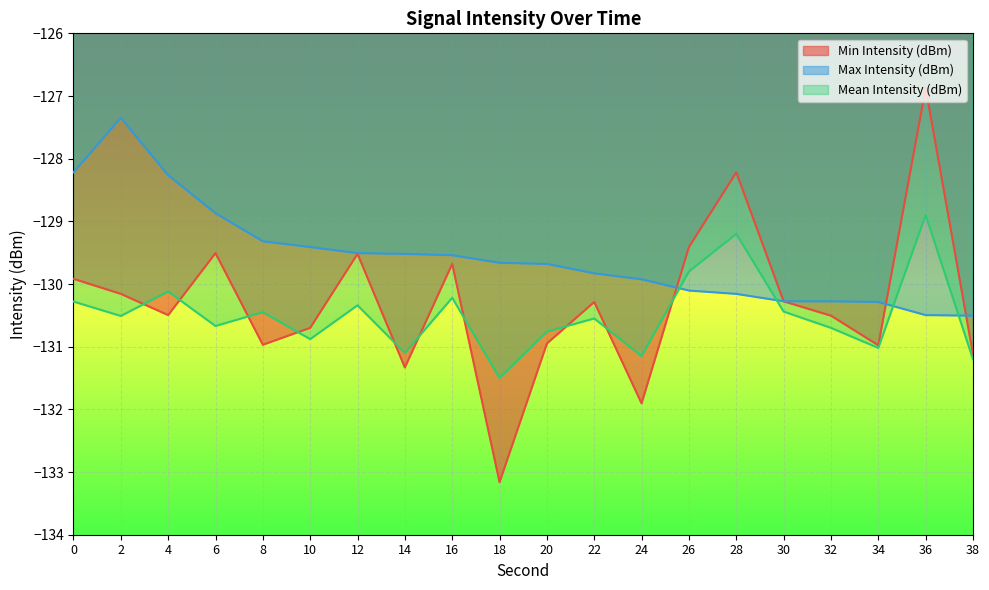

True or false: Mean Intensity (dBm) has a value of -130.9 at 10.

True